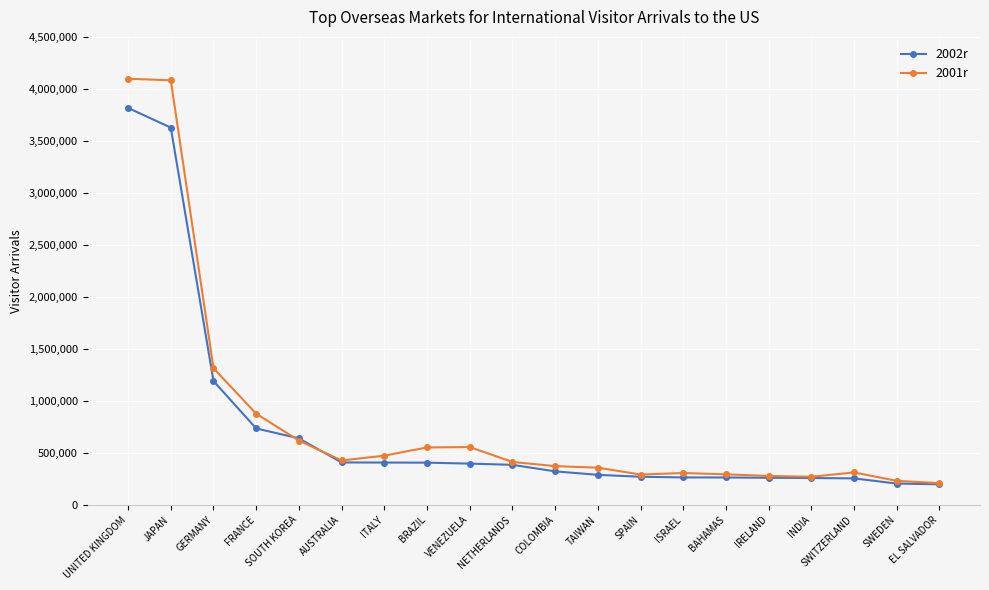

At which label does 2002r reach its peak?

UNITED KINGDOM